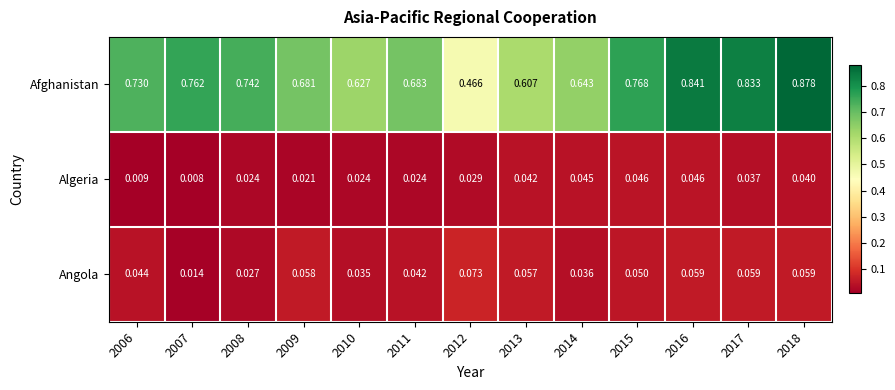

Rank the series at 2014 from highest to lowest value.

Afghanistan, Algeria, Angola